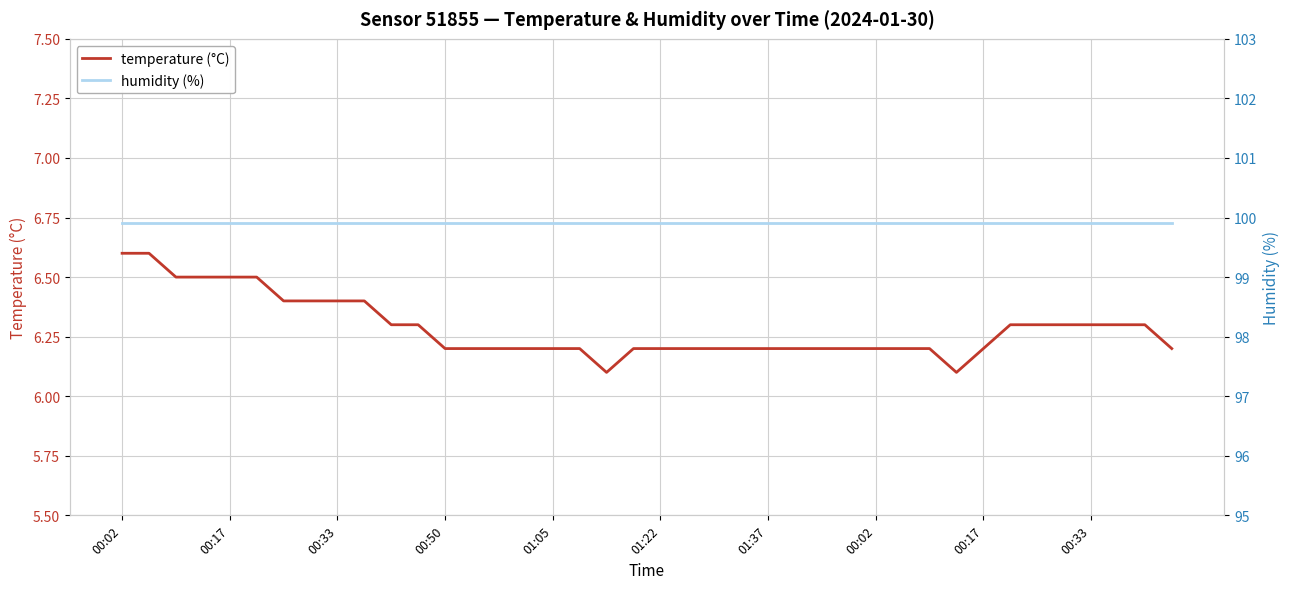

Reading left to right, list all the values displayed in this chart.

temperature (°C): 6.6	6.6	6.5	6.5	6.5	6.5	6.4	6.4	6.4	6.4	6.3	6.3	6.2	6.2	6.2	6.2	6.2	6.2	6.1	6.2	6.2	6.2	6.2	6.2	6.2	6.2	6.2	6.2	6.2	6.2	6.2	6.1	6.2	6.3	6.3	6.3	6.3	6.3	6.3	6.2
humidity (%): 99.9	99.9	99.9	99.9	99.9	99.9	99.9	99.9	99.9	99.9	99.9	99.9	99.9	99.9	99.9	99.9	99.9	99.9	99.9	99.9	99.9	99.9	99.9	99.9	99.9	99.9	99.9	99.9	99.9	99.9	99.9	99.9	99.9	99.9	99.9	99.9	99.9	99.9	99.9	99.9